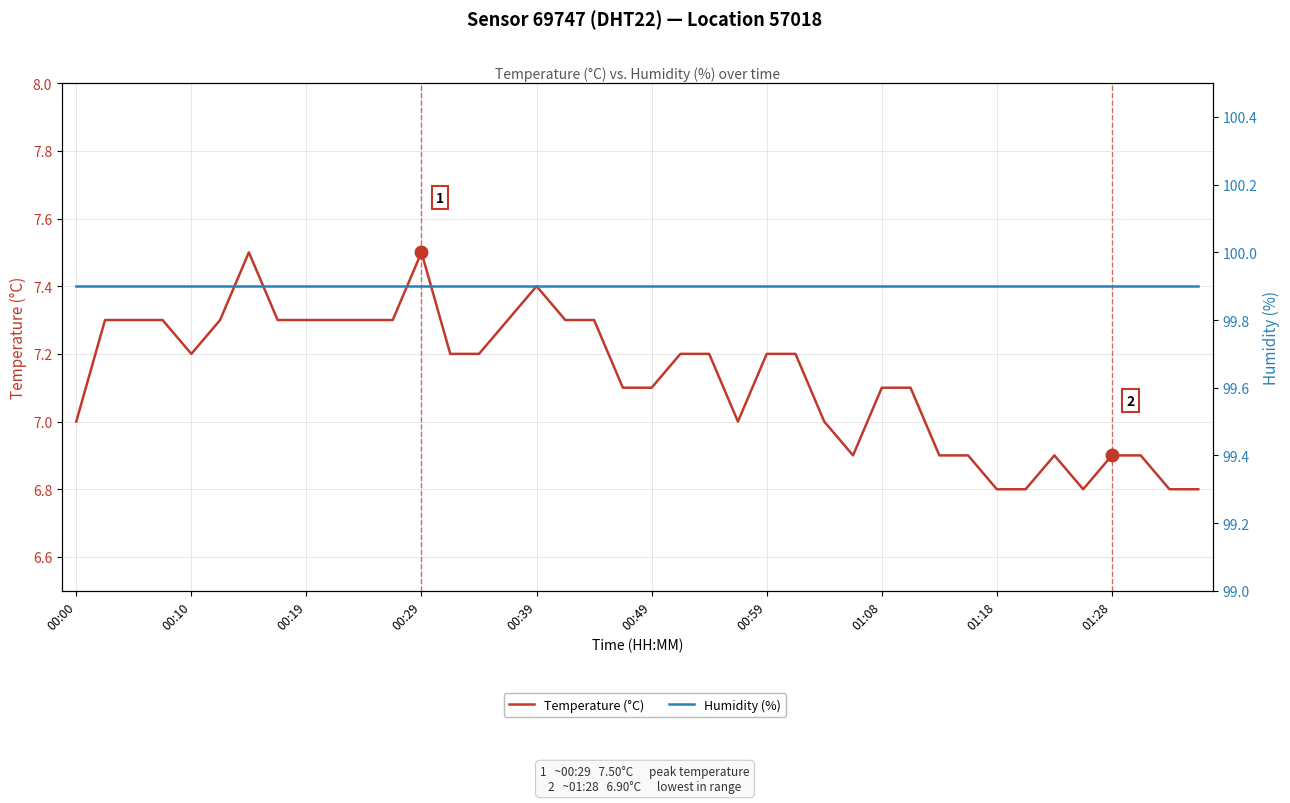

Is it true that Humidity (%) equals 23.7 at 01:28?

False